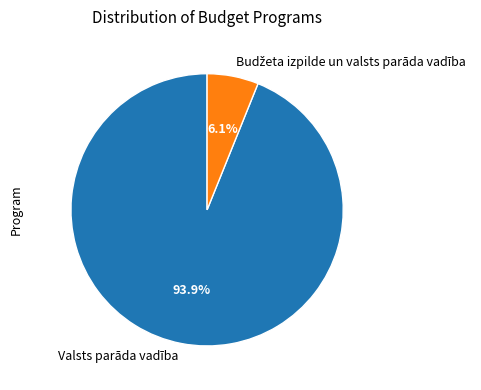

Which category accounts for the majority?

Valsts parāda vadība